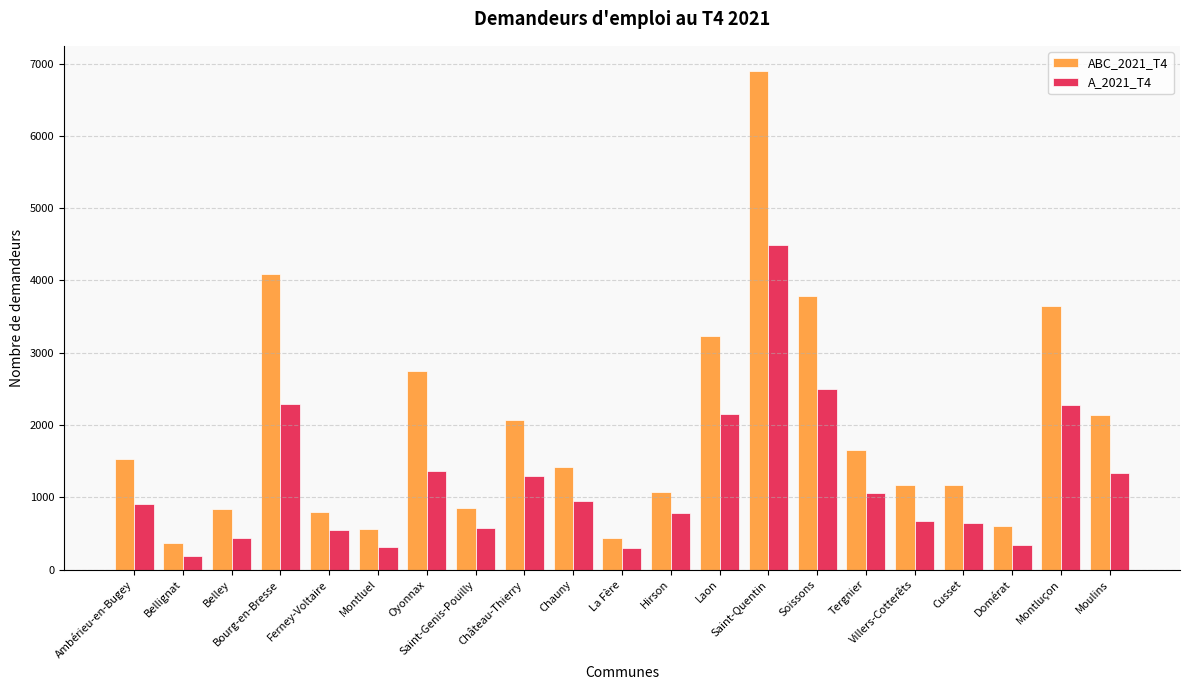

Which series has the largest total across all categories?

ABC_2021_T4